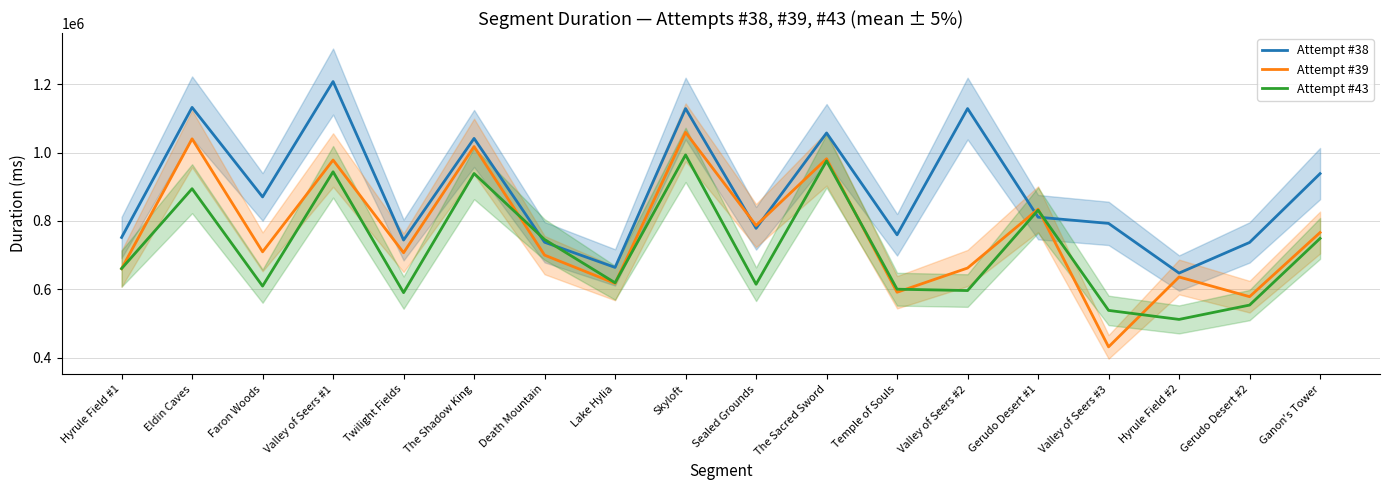

Which label corresponds to the largest value in the chart?

Valley of Seers #1